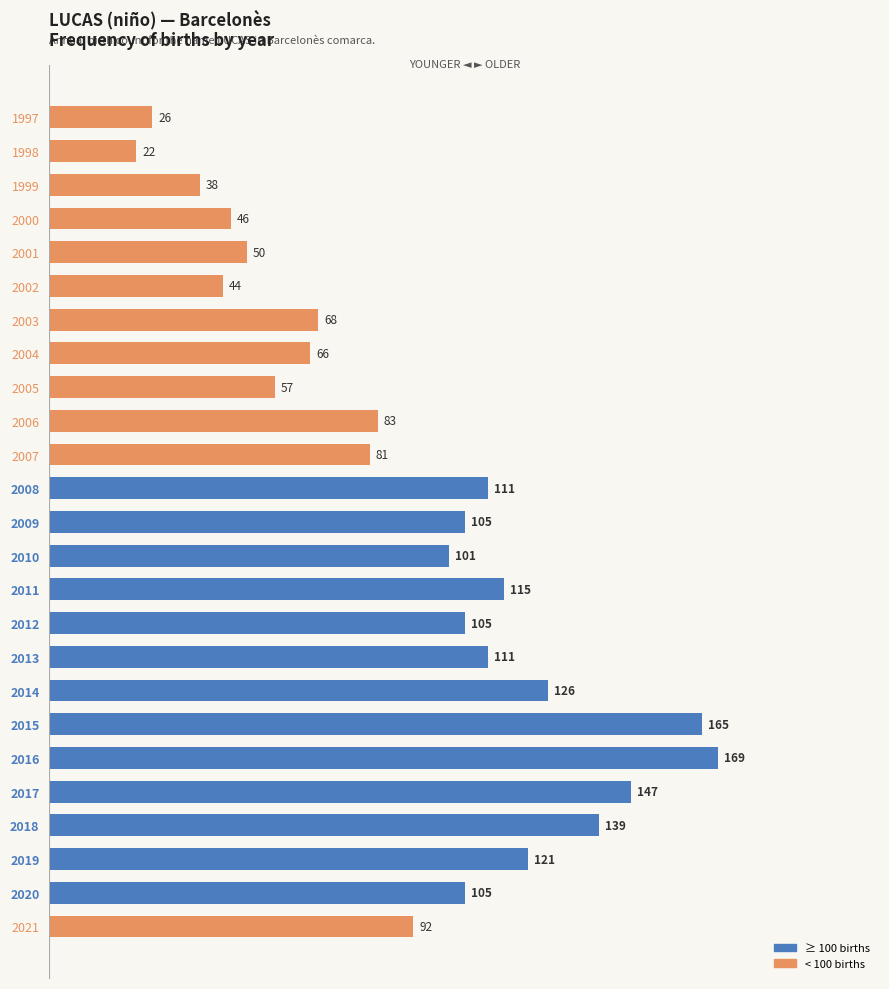

What is the value of the 6th bar from the top?

44